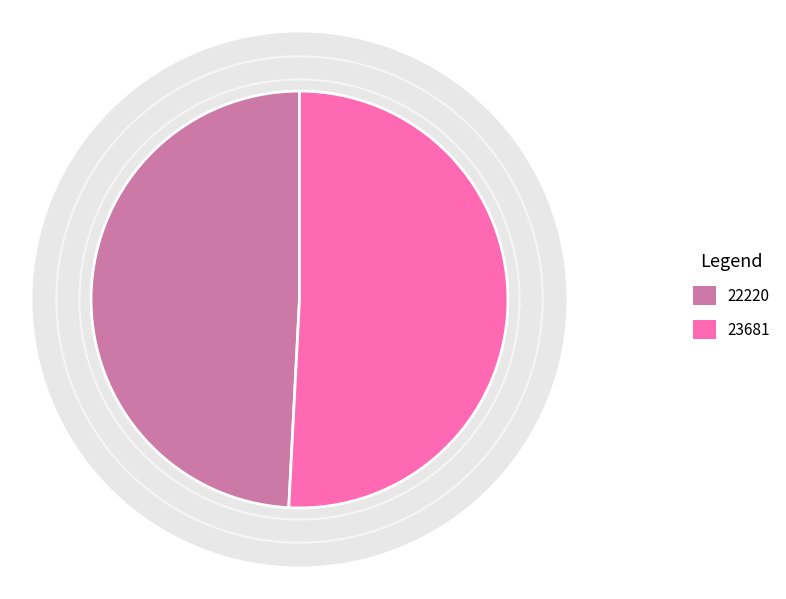

How much of the chart is everything except 23681?

49.2%